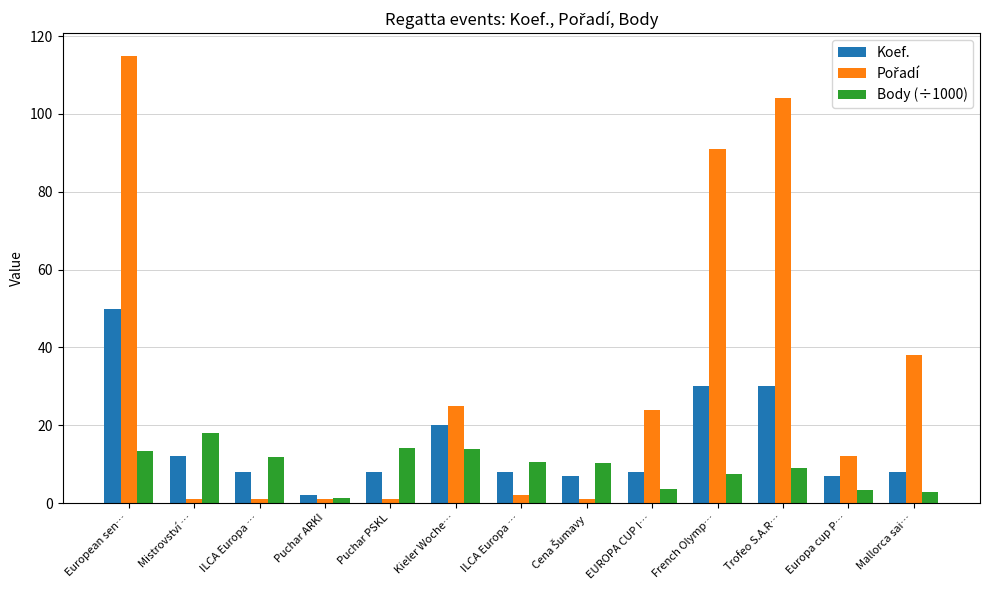

What value does the Pořadí series have at Kieler Woche…?

25.0